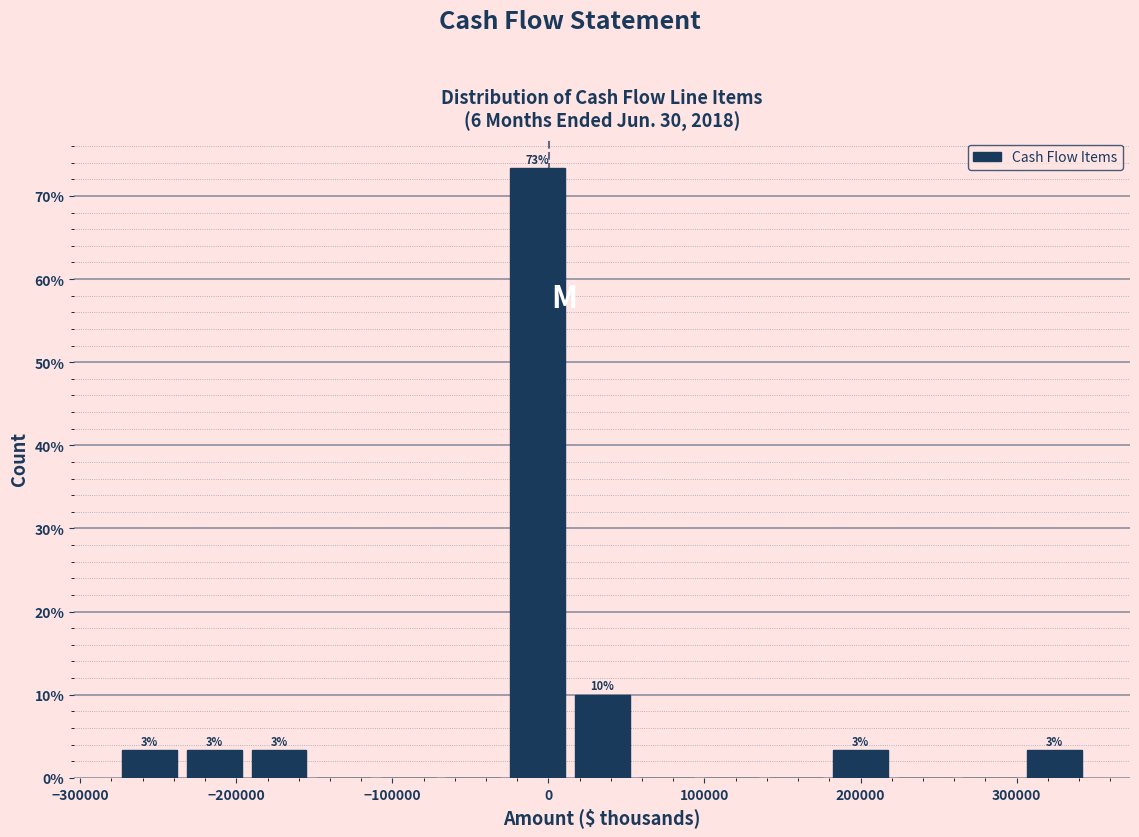

Over which range of the x-axis is the bar tallest?

-30000 to 10000